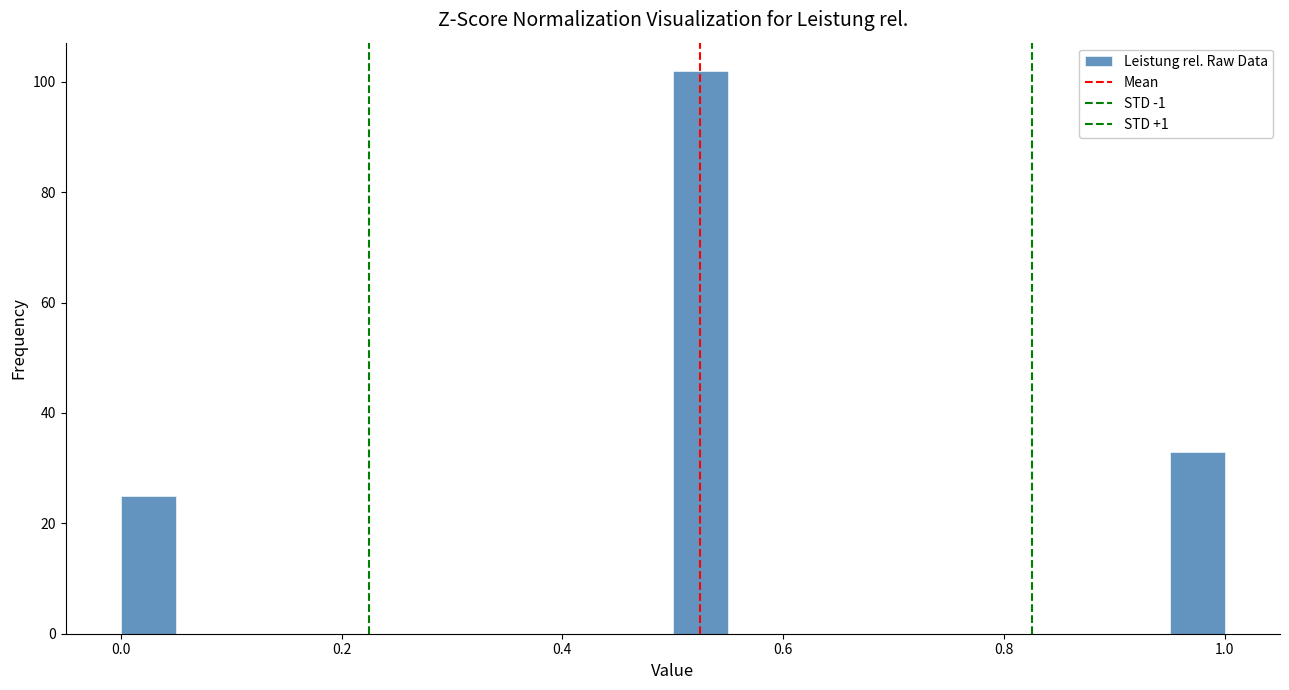

Around what value on the x-axis is the tallest bar? Give the approximate position of its centre, as read against the axis.

0.52